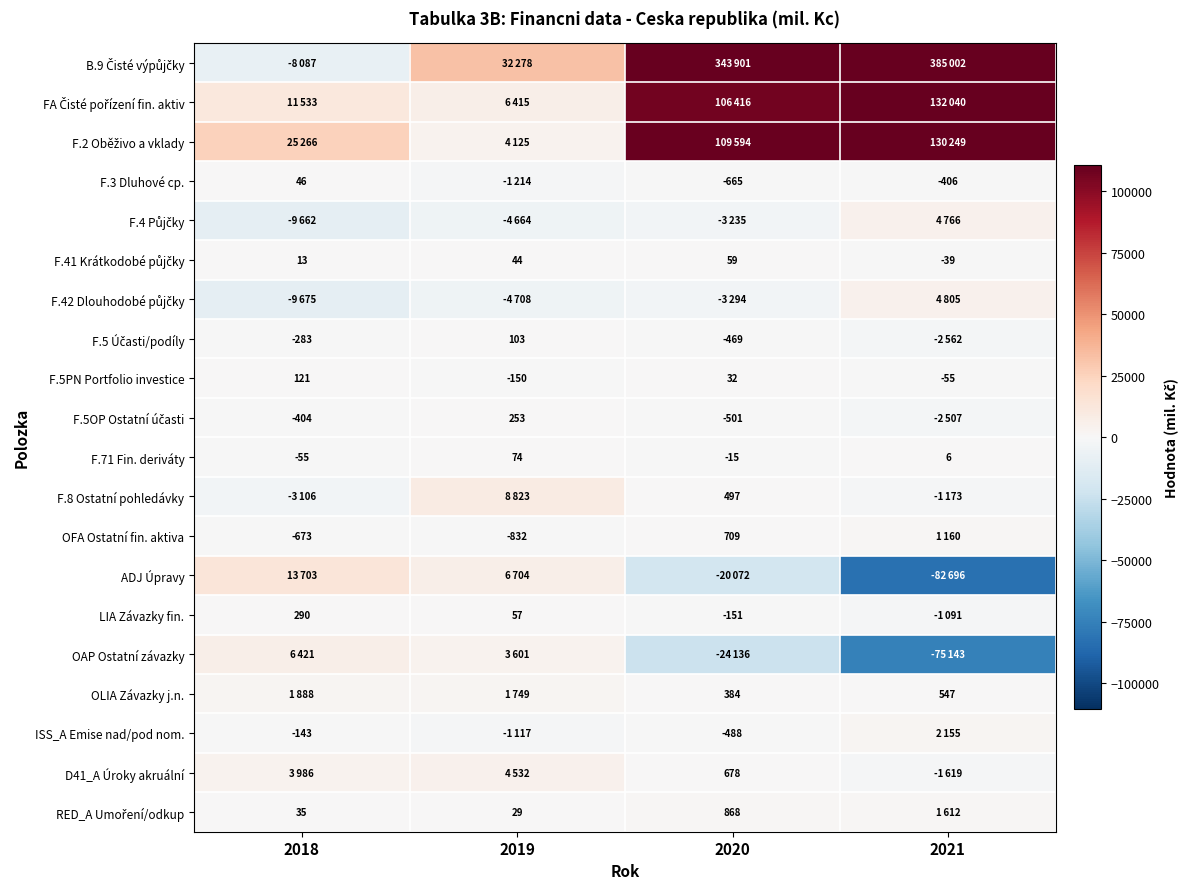

How many distinct data groups are displayed?

20